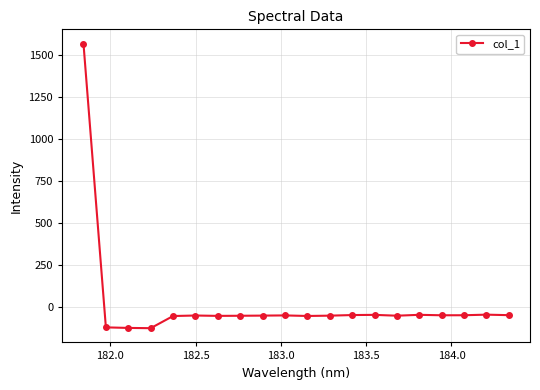

What is the greatest value displayed?

1570.9